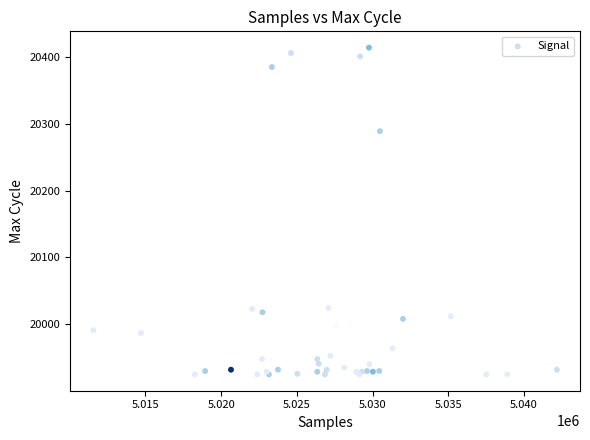

What Y value in the scatter plot is closest to 20169?

20289